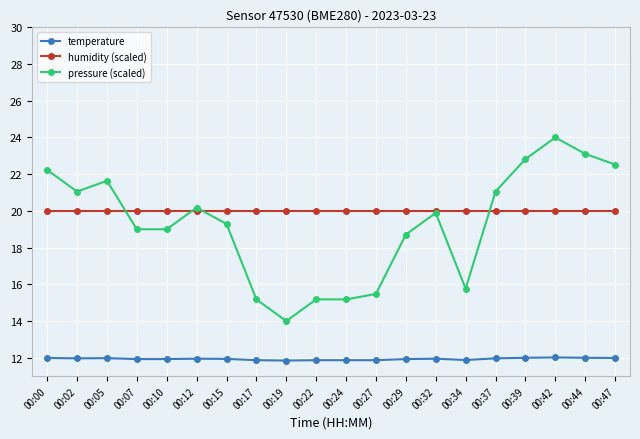

What are all the series names shown in the legend?

temperature, humidity (scaled), pressure (scaled)